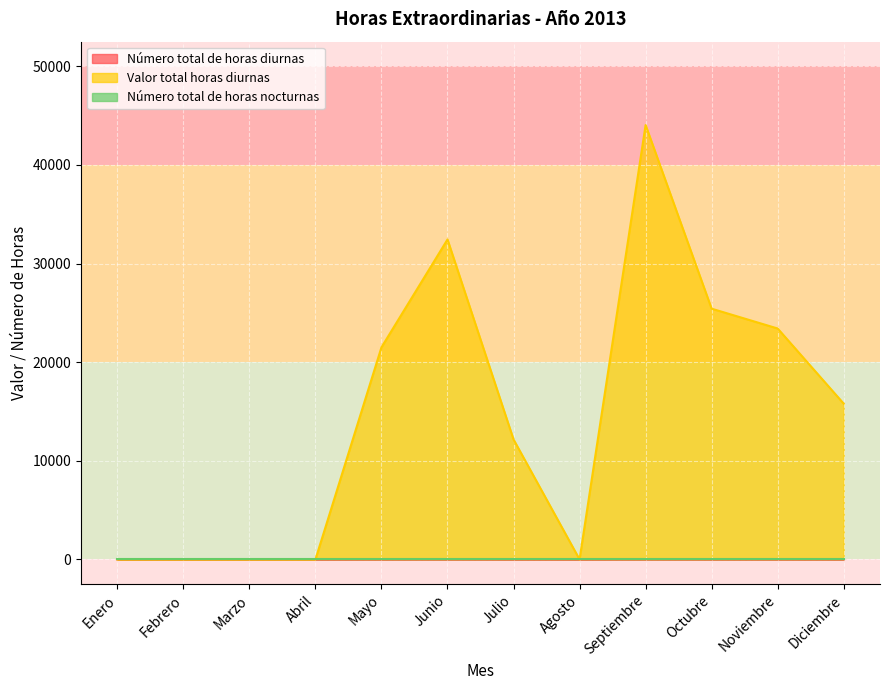

How many lines are shown in the chart?

3